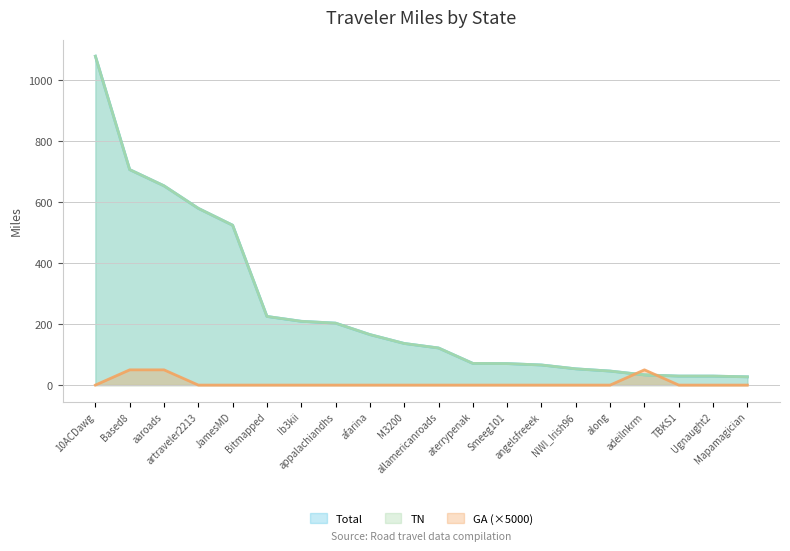

What is the sum of all GA values?

150.0